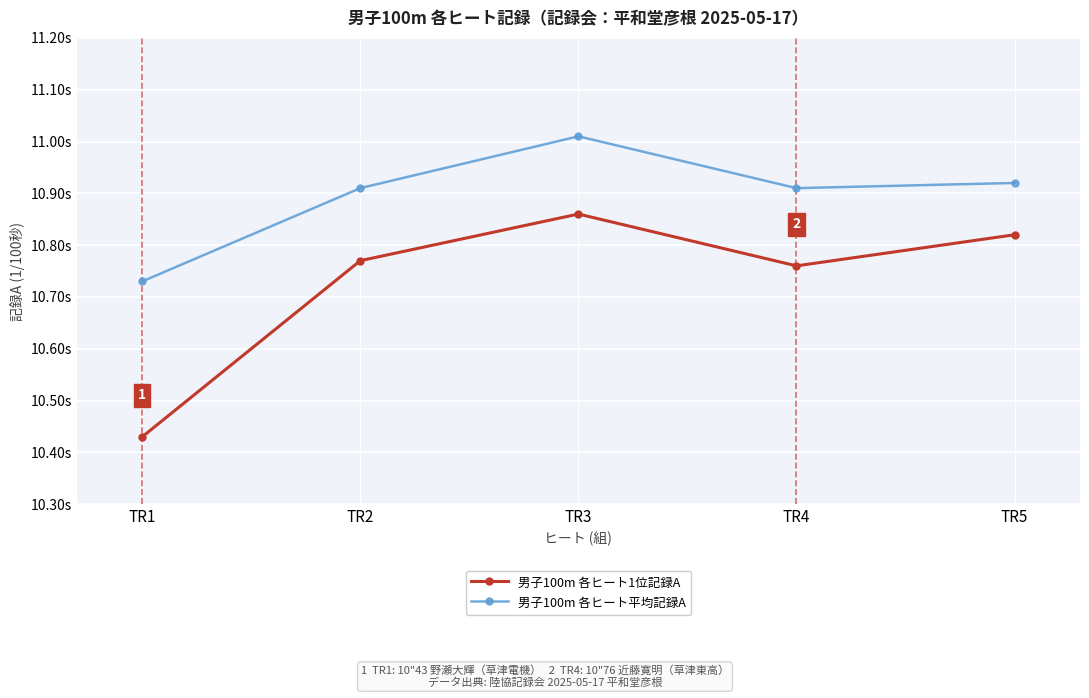

What are all the series names shown in the legend?

男子100m 各ヒート1位記録A, 男子100m 各ヒート平均記録A